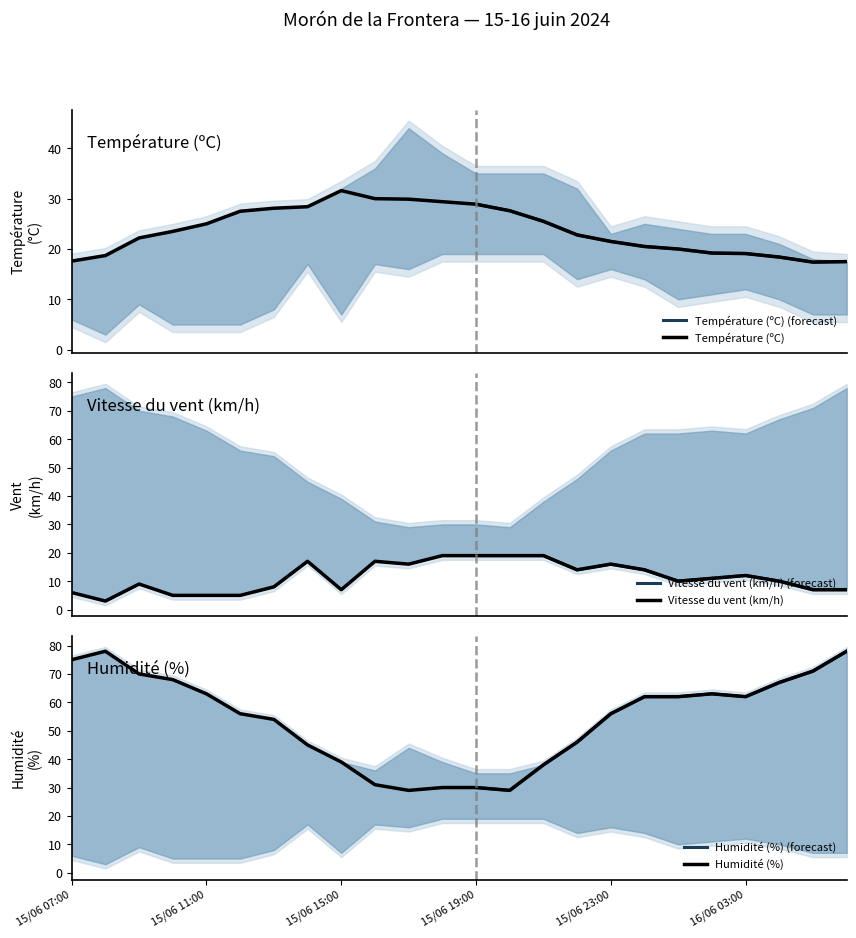

Reading left to right, transcribe all the data shown in this chart.

Température (ºC): 17.6	18.7	22.2	23.5	25.0	27.5	28.1	28.4	31.6	30.0	29.9	29.4	28.9	27.6	25.5	22.8	21.5	20.5	20.0	19.2	19.1	18.4	17.4	17.5
Vitesse du vent (km/h): 6.0	3.0	9.0	5.0	5.0	5.0	8.0	17.0	7.0	17.0	16.0	19.0	19.0	19.0	19.0	14.0	16.0	14.0	10.0	11.0	12.0	10.0	7.0	7.0
Humidité (%): 75.0	78.0	70.0	68.0	63.0	56.0	54.0	45.0	39.0	31.0	29.0	30.0	30.0	29.0	38.0	46.0	56.0	62.0	62.0	63.0	62.0	67.0	71.0	78.0